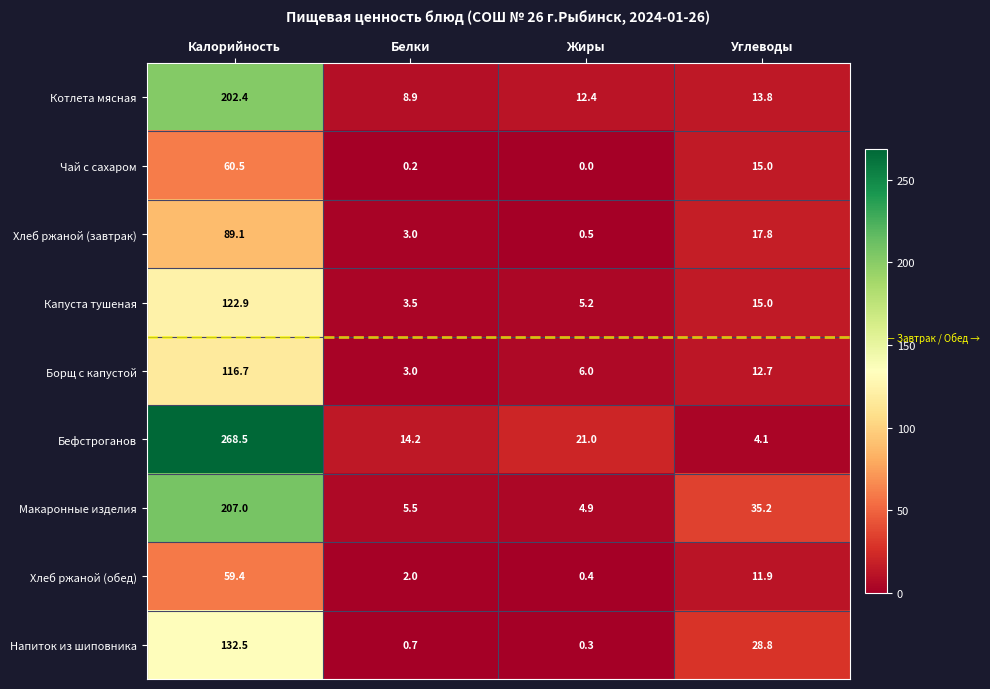

Which category has the lowest value across all series?

Жиры